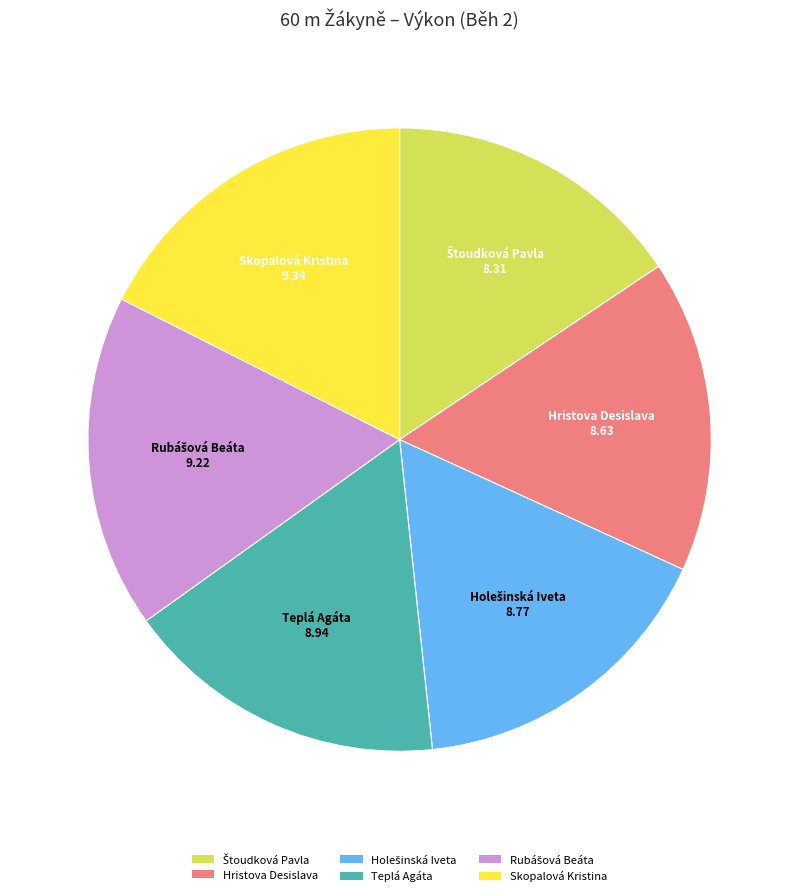

Does Hristova Desislava represent more than half of the total?

No